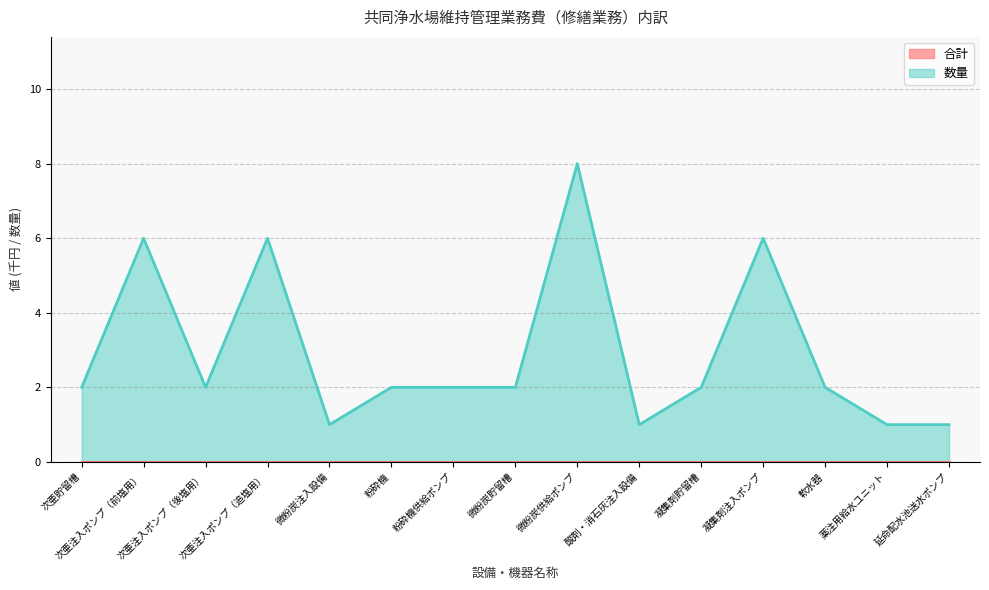

What is the smallest value displayed?

0